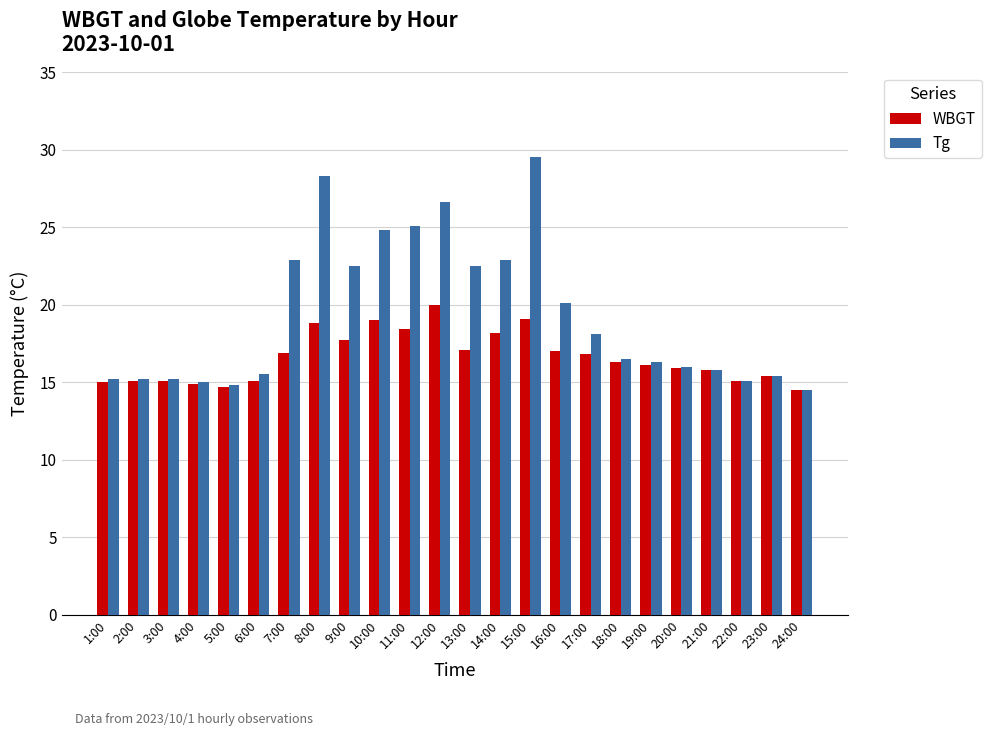

Are the bars grouped side by side (vs. stacked)?

Yes